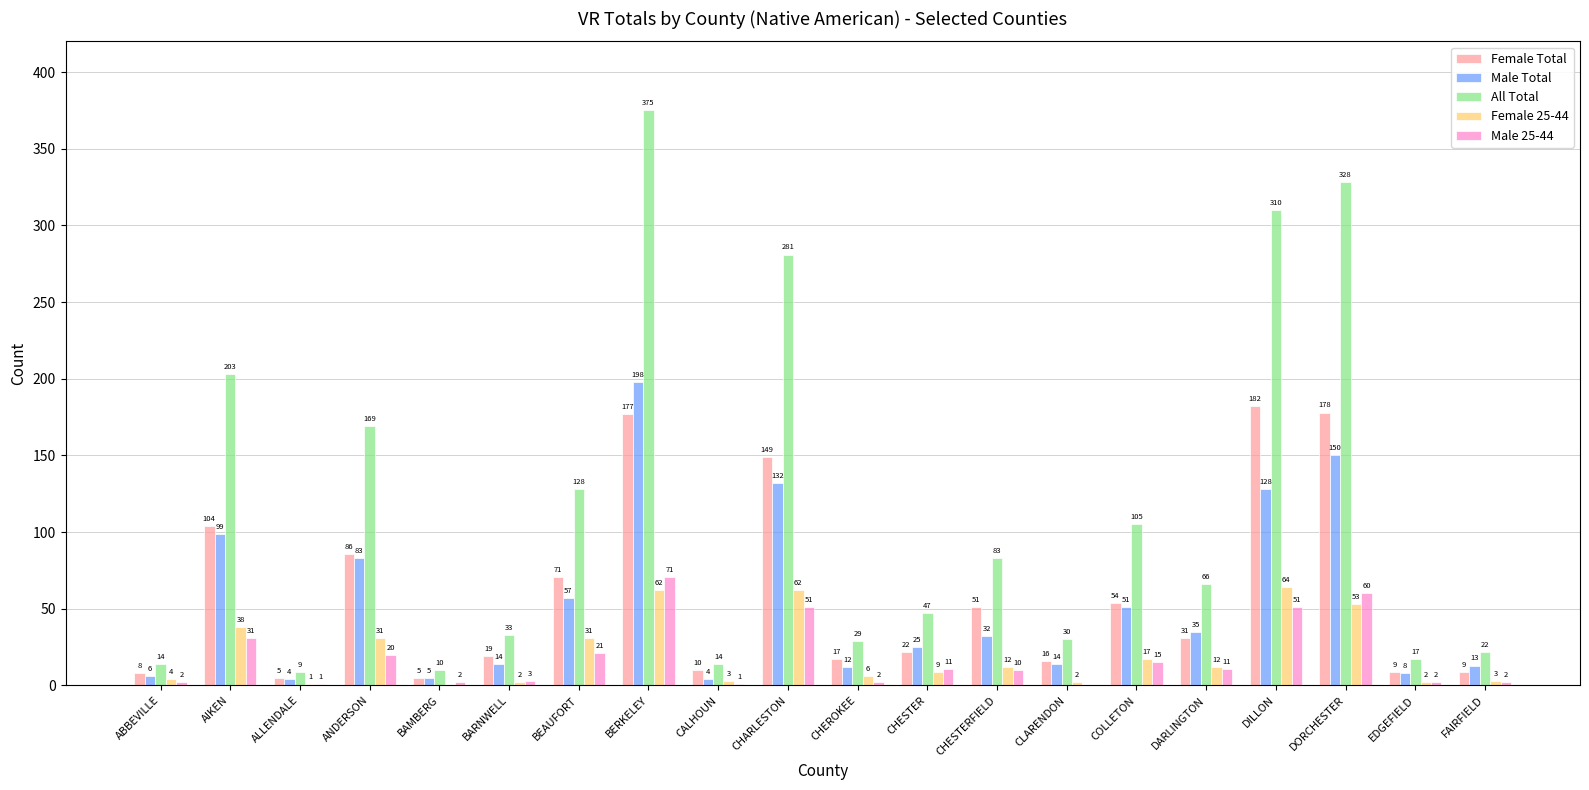

Read the Male 25-44 value at CHARLESTON, to the nearest 5.

50